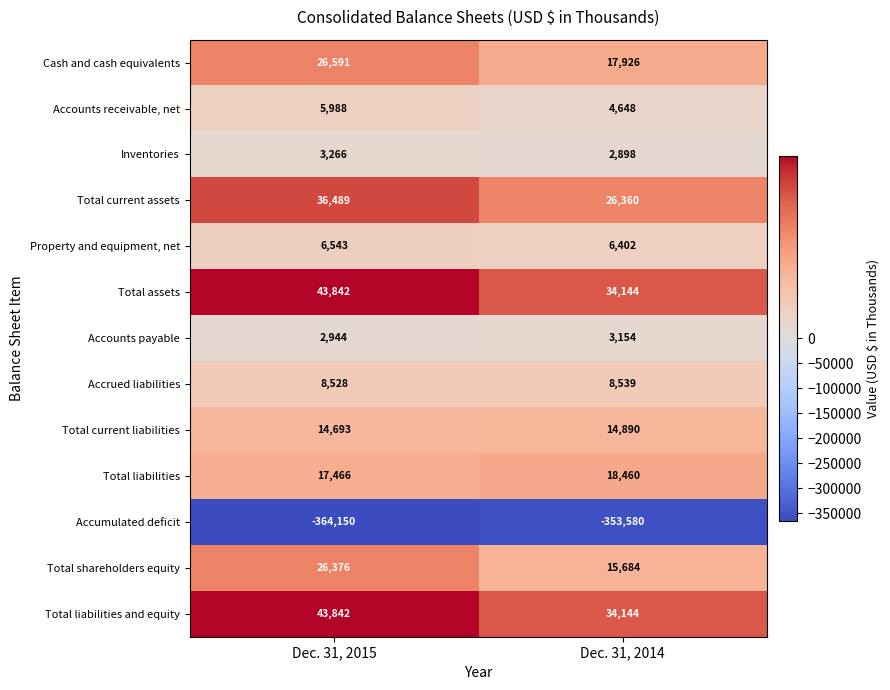

Which series has the largest range (max minus min)?

Total shareholders equity